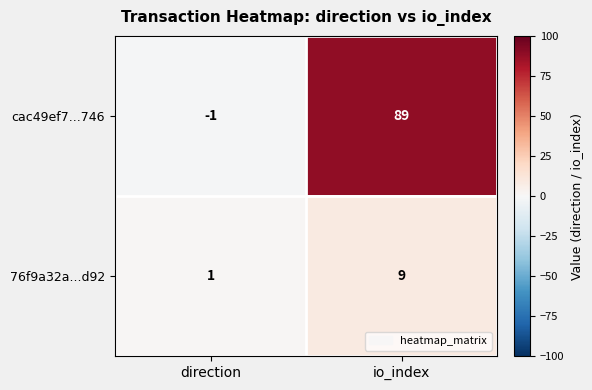

True or false: 76f9a32a...d92 has a value of 9 at io_index.

True